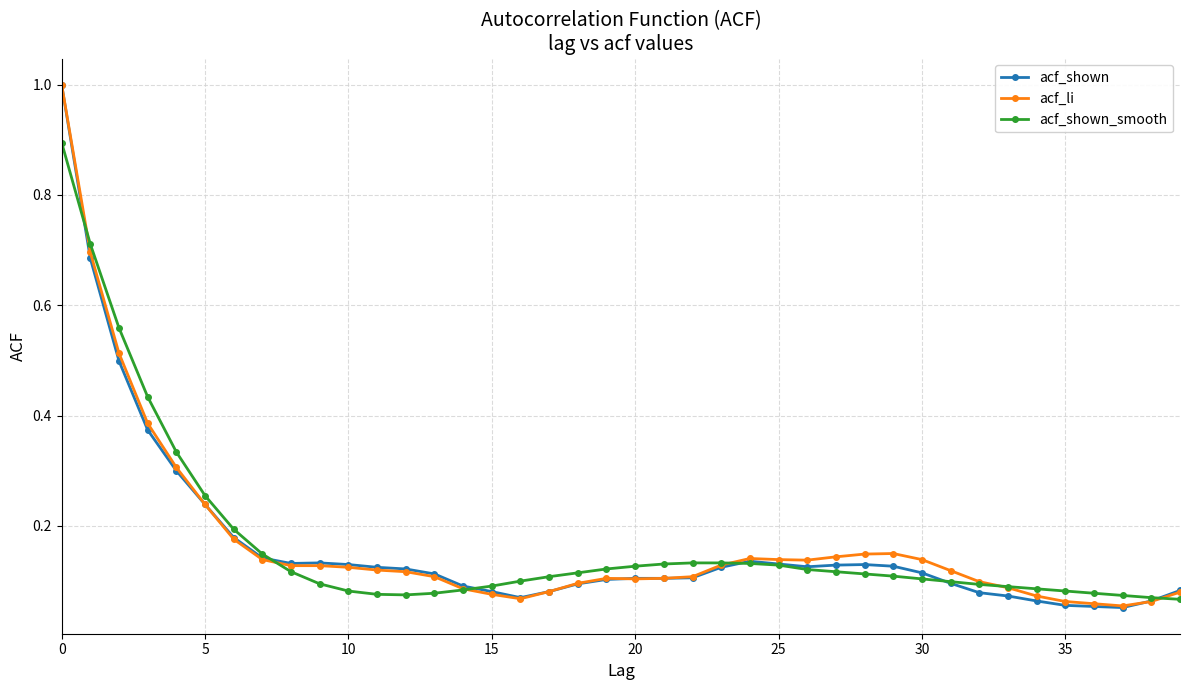

What is the highest value of the acf_li series?

1.0